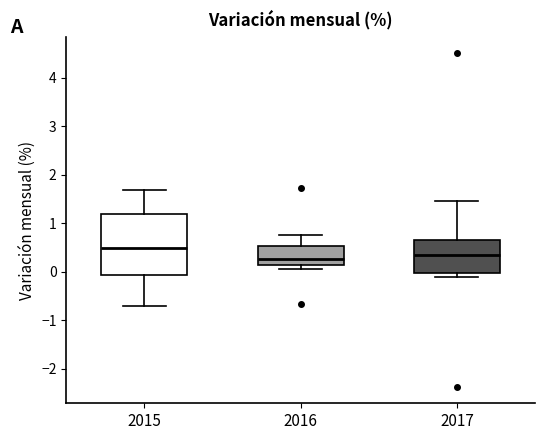

Reading left to right, transcribe this box plot: for each box, give where its median line is, the range the box spans, and where its two whiskers end, as read against the y-axis. The values are not printed on the chart, so give them approximately, as read against the axis.

2015: median 0.5, box -0.1 to 1.2, whiskers -0.7 to 1.7
2016: median 0.3, box 0.1 to 0.5, whiskers 0.1 (just below the box's lower edge) to 0.8
2017: median 0.4, box 0.0 to 0.7, whiskers -0.1 to 1.5